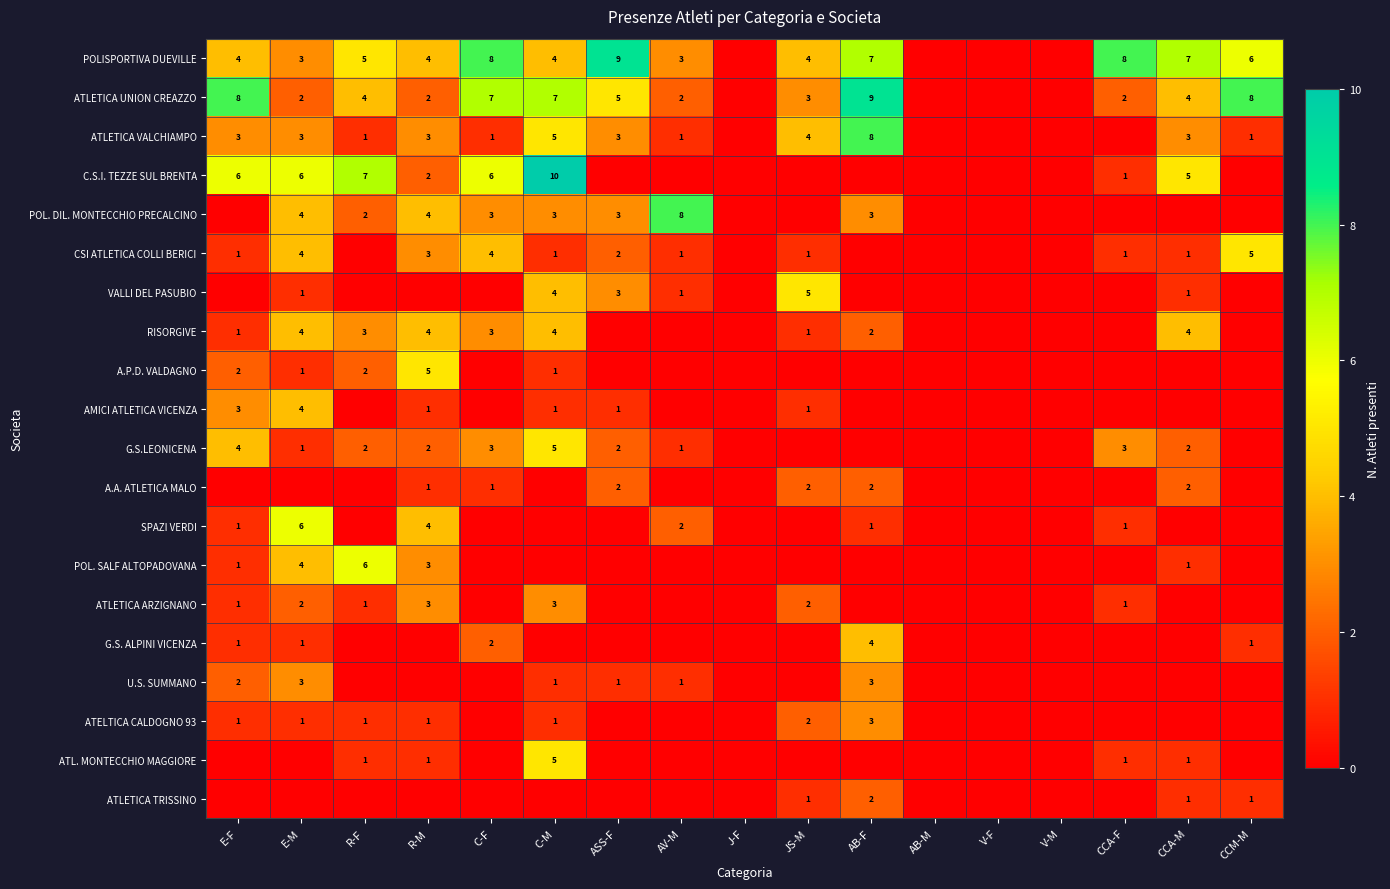

The ATELTICA CALDOGNO 93 series shows 0 at E-M. True or false?

False